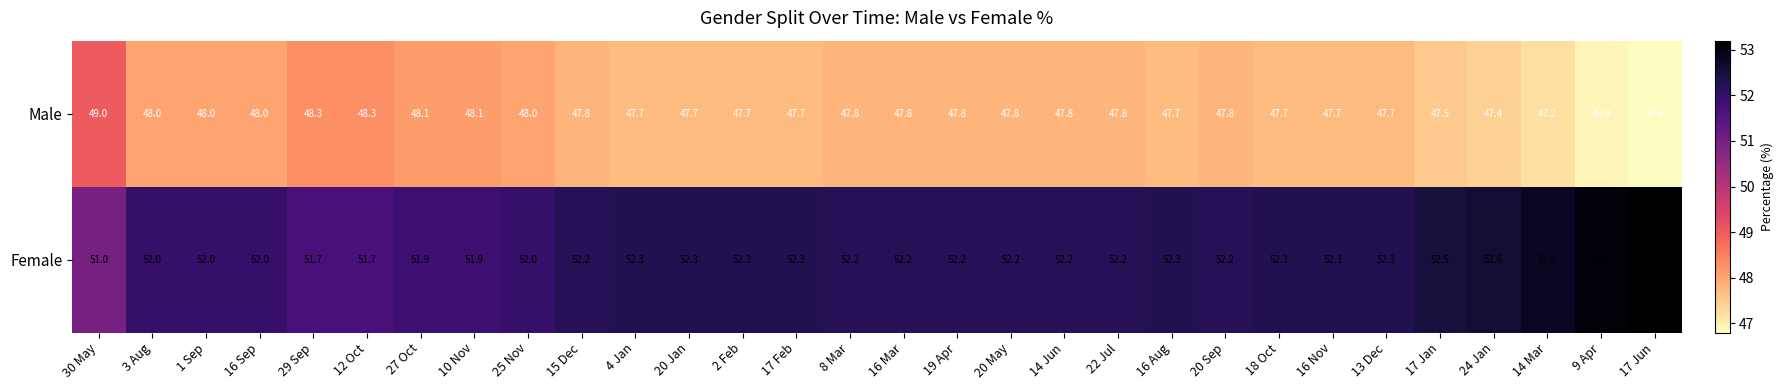

Where does the Male series first go above 47?

30 May